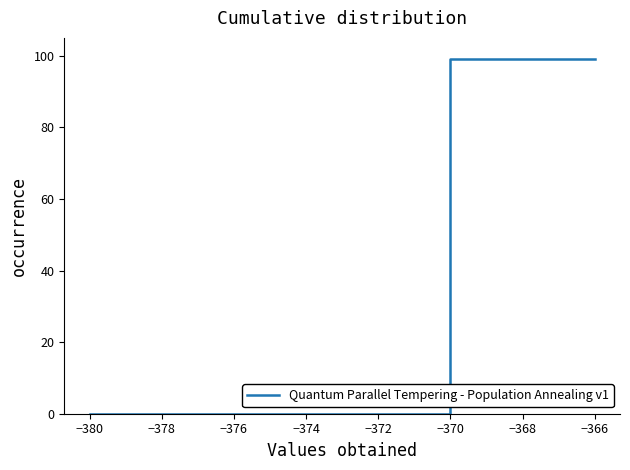

The chart shows a value of -67 at −376. True or false?

False